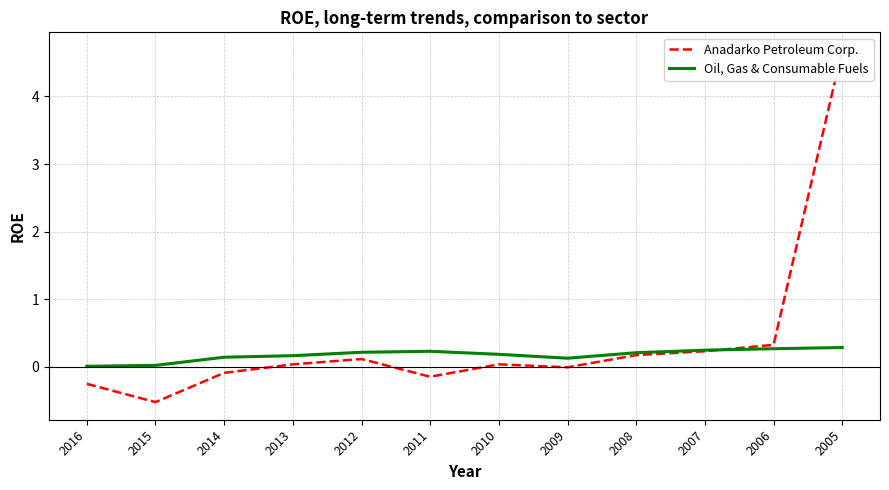

Where do Anadarko Petroleum Corp. and Oil, Gas & Consumable Fuels first cross each other?

2007 and 2006